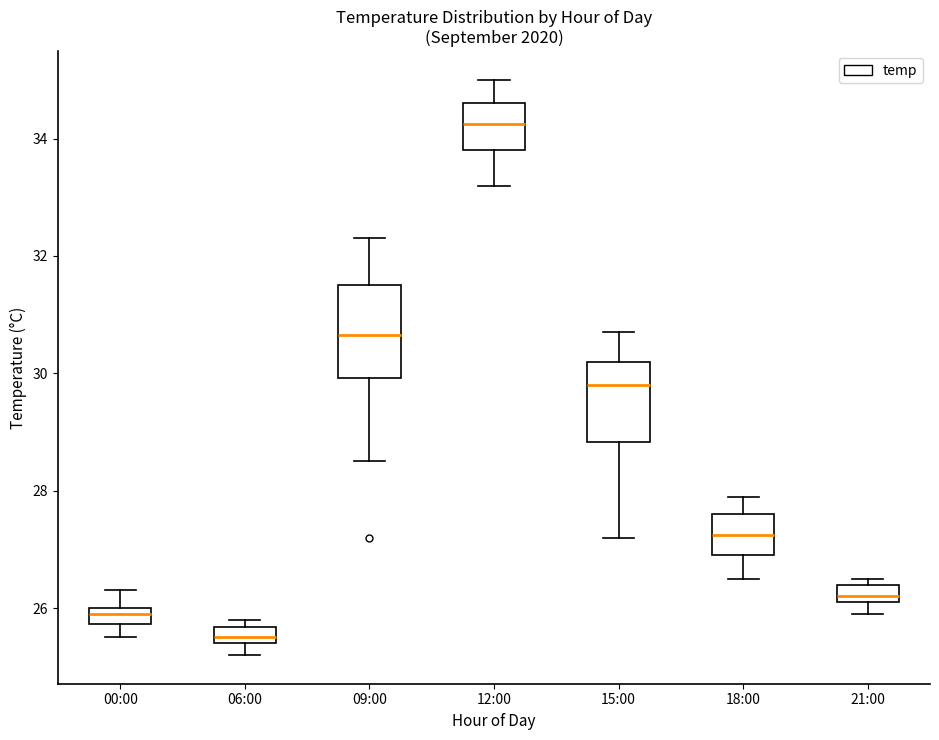

Which box's median line is the lowest?

06:00